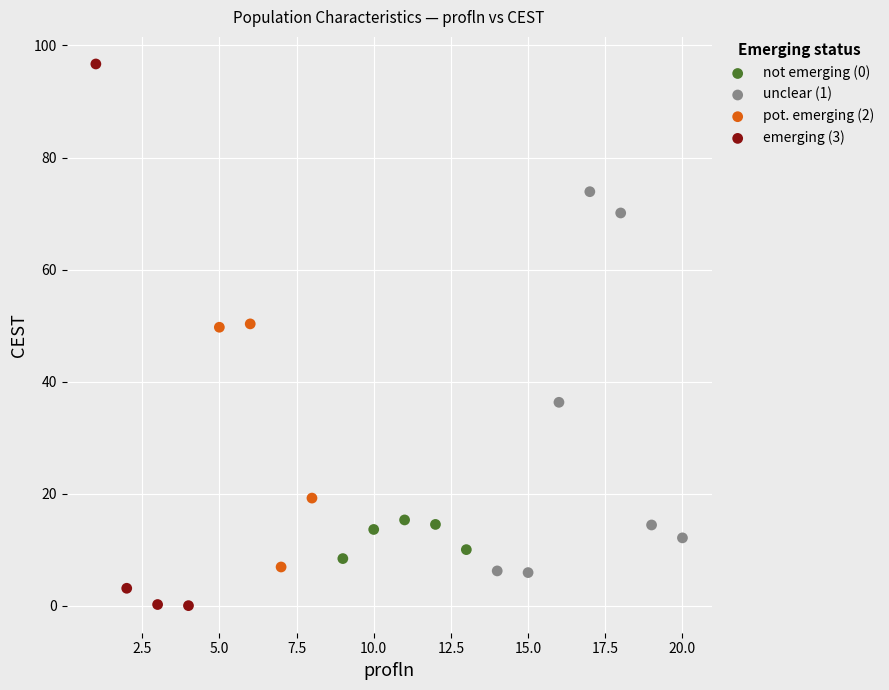

Which series contains the highest Y value?

emerging (3)